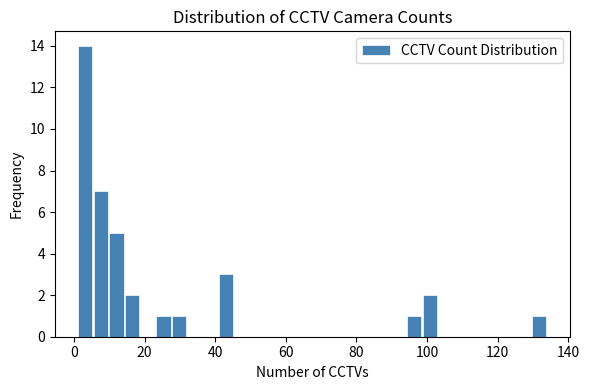

Around what value on the x-axis is the tallest bar? Give the approximate position of its centre, as read against the axis.

4